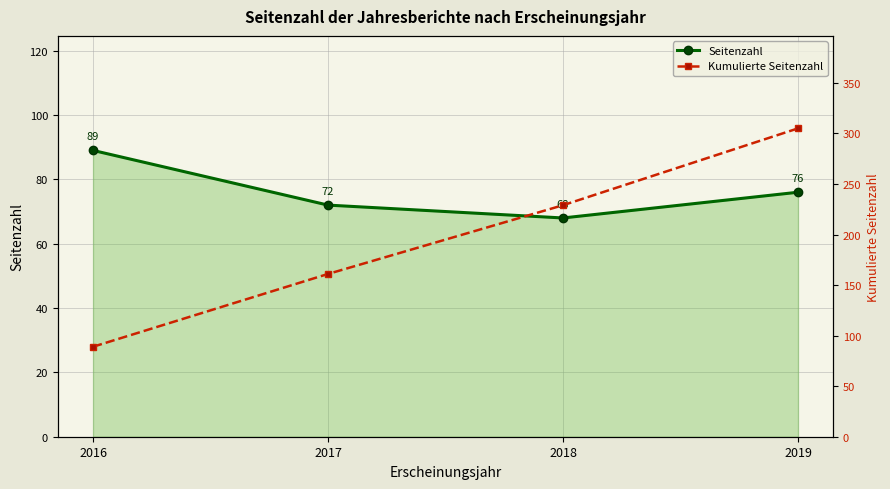

True or false: Kumulierte Seitenzahl has a value of 59 at 2016.

False